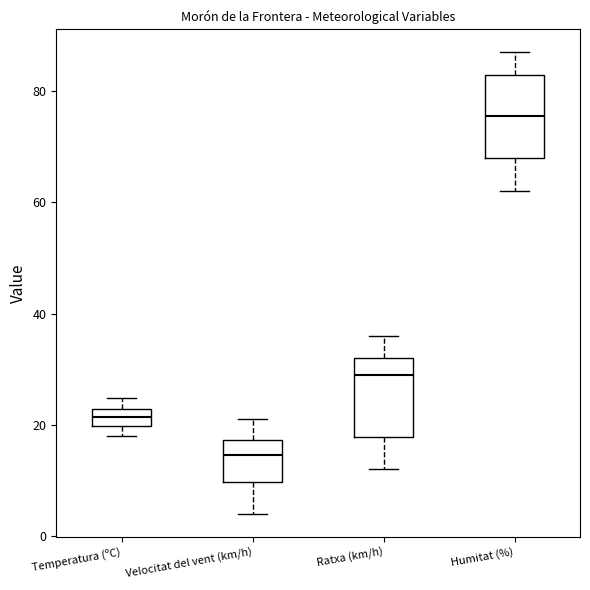

Where is the lower edge of the box for Ratxa (km/h) on the y-axis? The values are not printed on the chart, so give them approximately, as read against the axis.

18